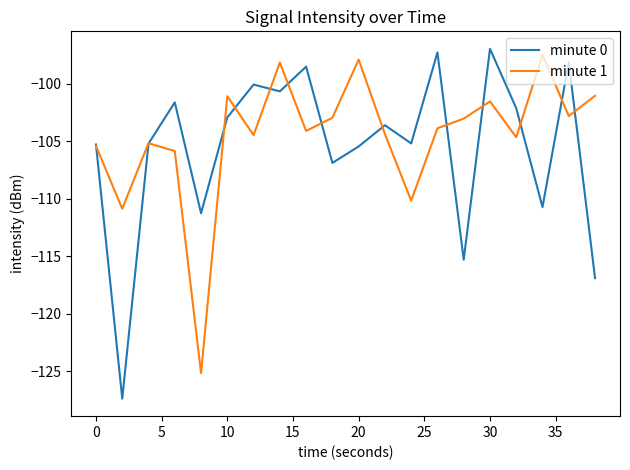

Which series has the largest range (max minus min)?

minute 0